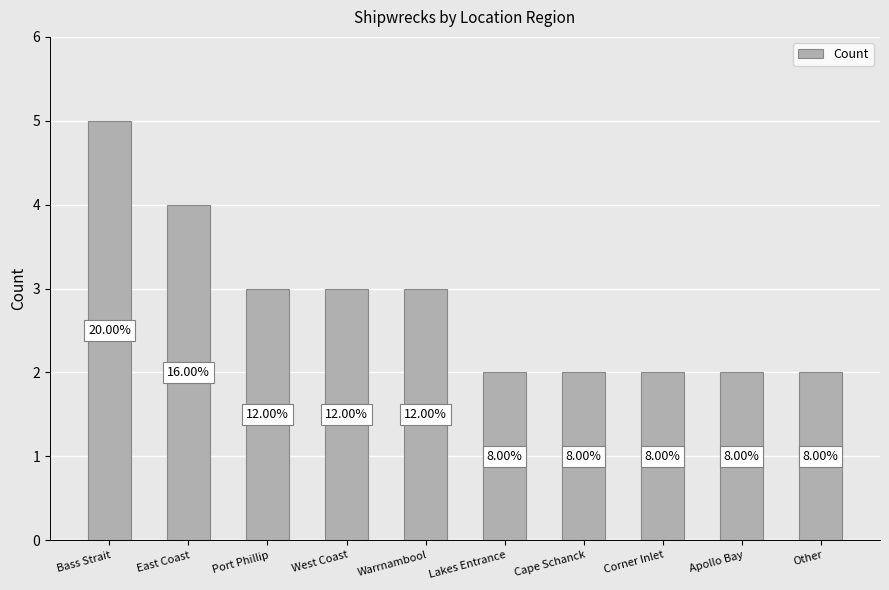

List the labels in order of value, smallest first.

Lakes Entrance, Cape Schanck, Corner Inlet, Apollo Bay, Other, Port Phillip, West Coast, Warrnambool, East Coast, Bass Strait